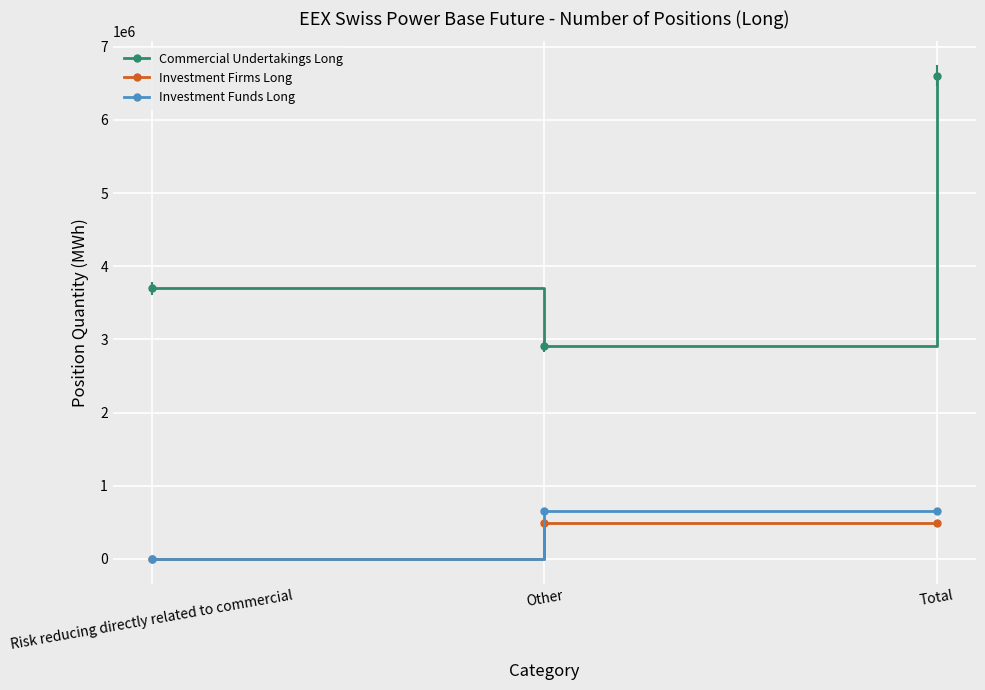

What value does the Commercial Undertakings Long series have at Total?

6605789.0